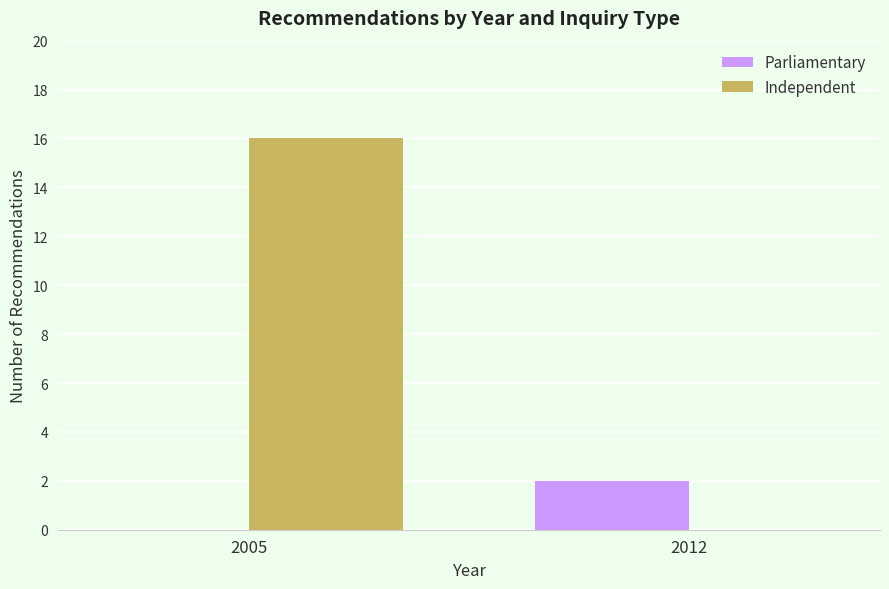

What is the difference between the Independent values at 2012 and 2005?

16